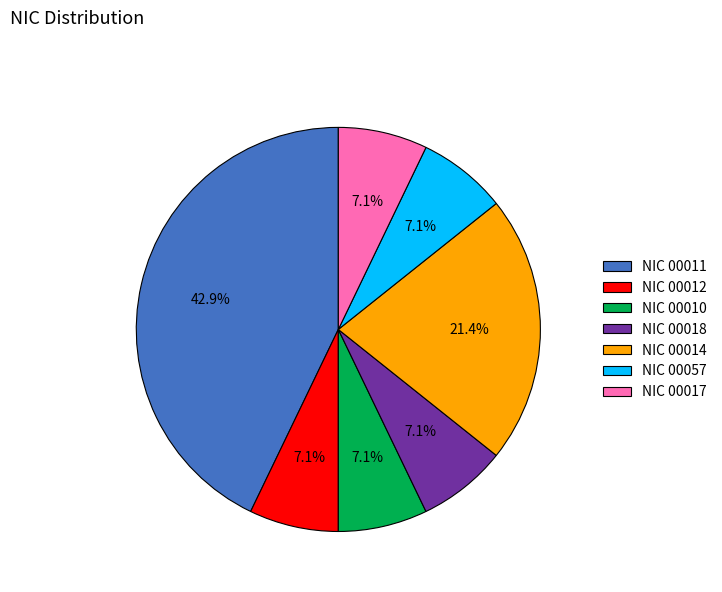

Which category has the biggest portion of the pie?

NIC 00011